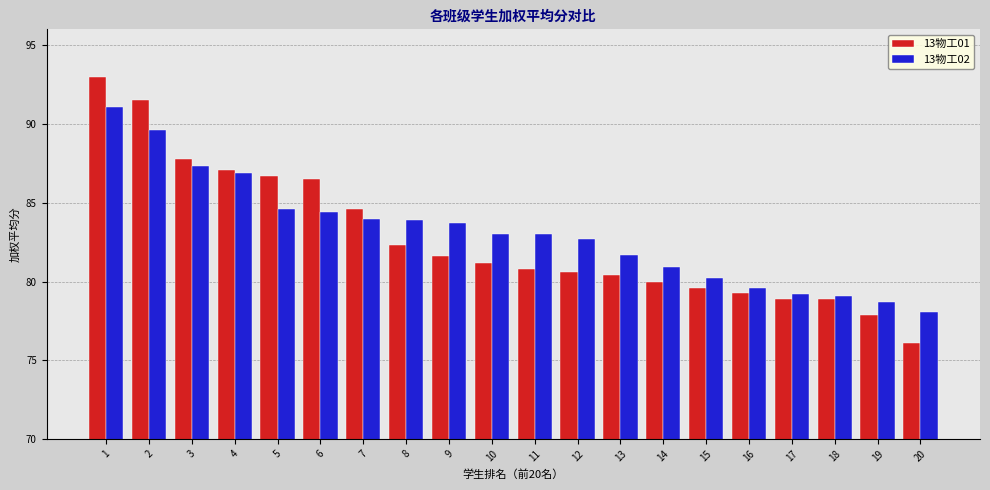

What is the lowest value of the 13物工02 series?

78.1